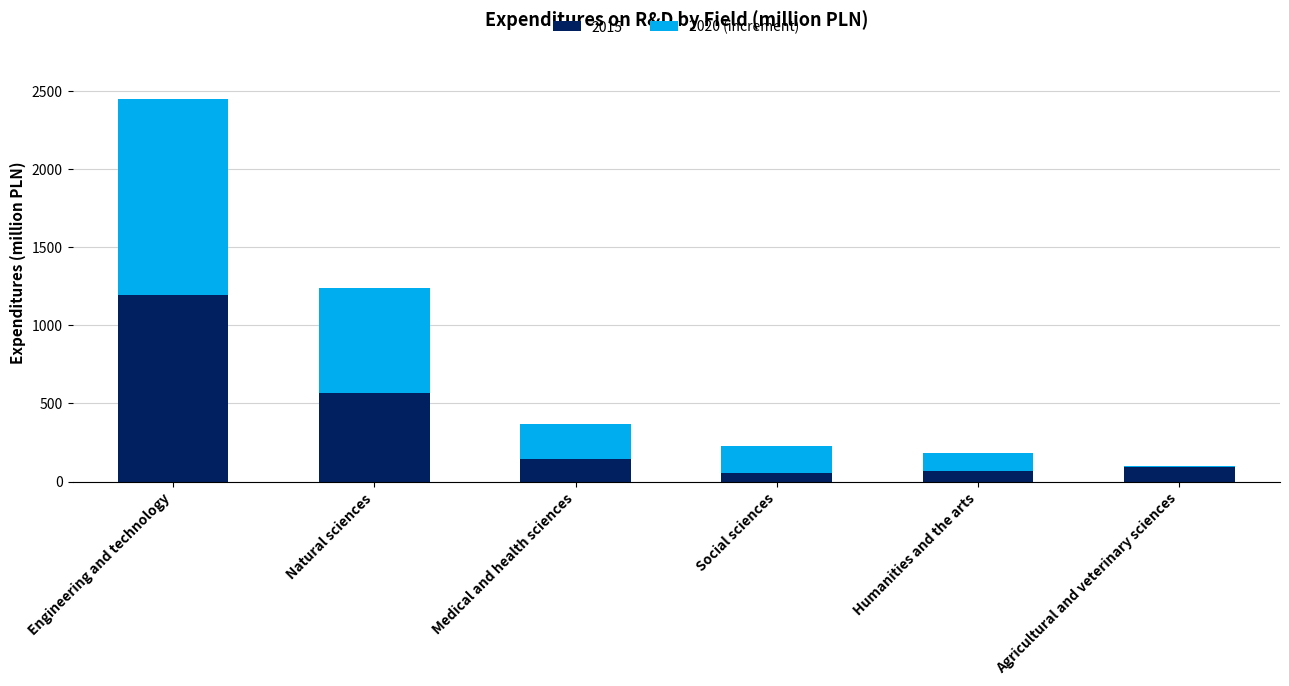

What is the sum of the 2015 values at Medical and health sciences and Humanities and the arts?

214.5